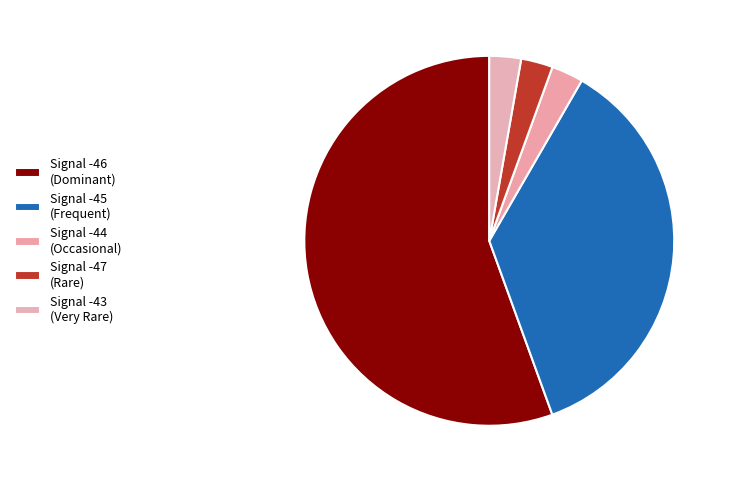

How many slices are in this pie chart?

5